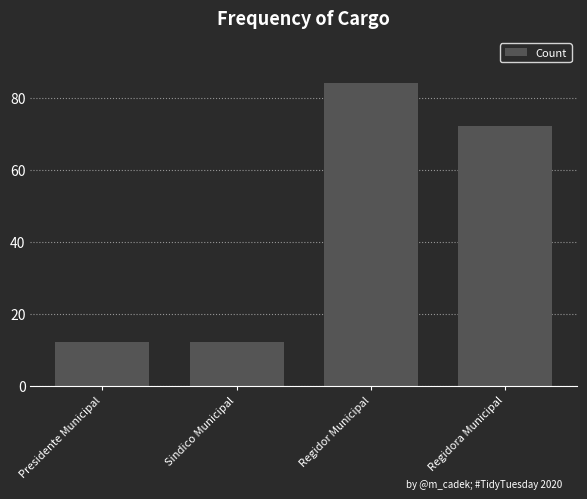

The value at Regidora Municipal is 72. True or false?

True